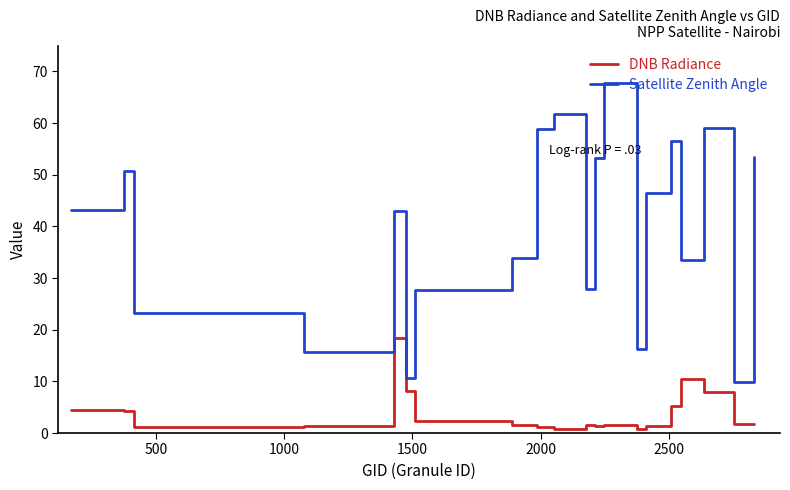

List the series in order of their overall mean, lowest first.

DNB Radiance, Satellite Zenith Angle